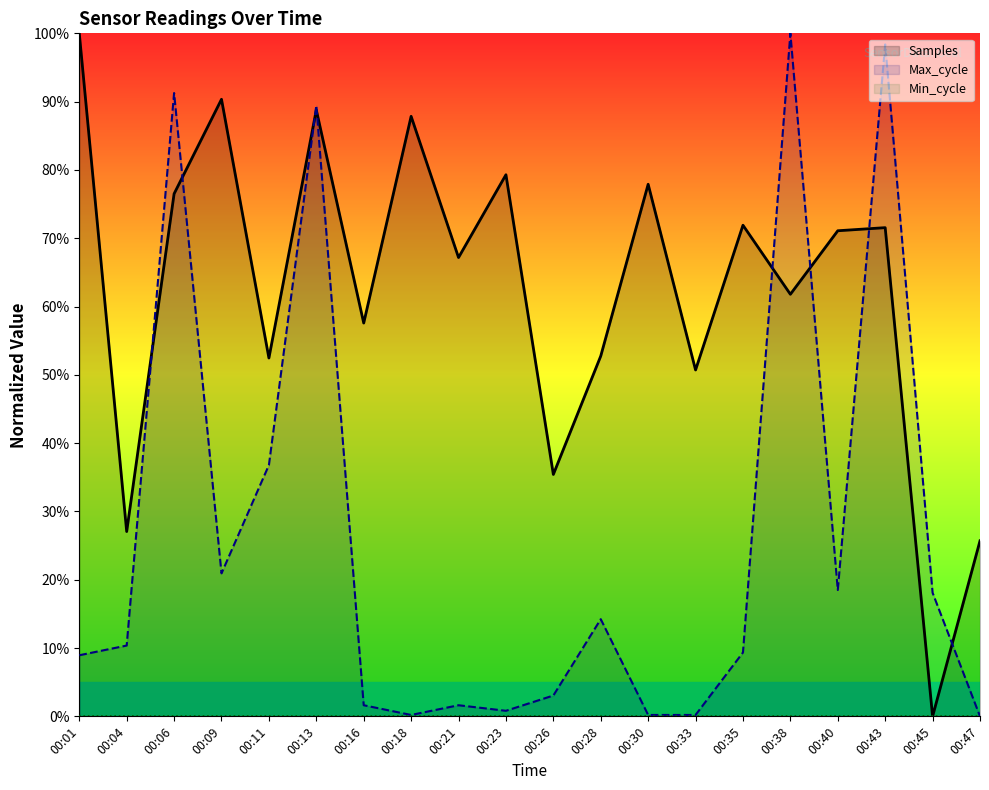

How many lines are shown in the chart?

3